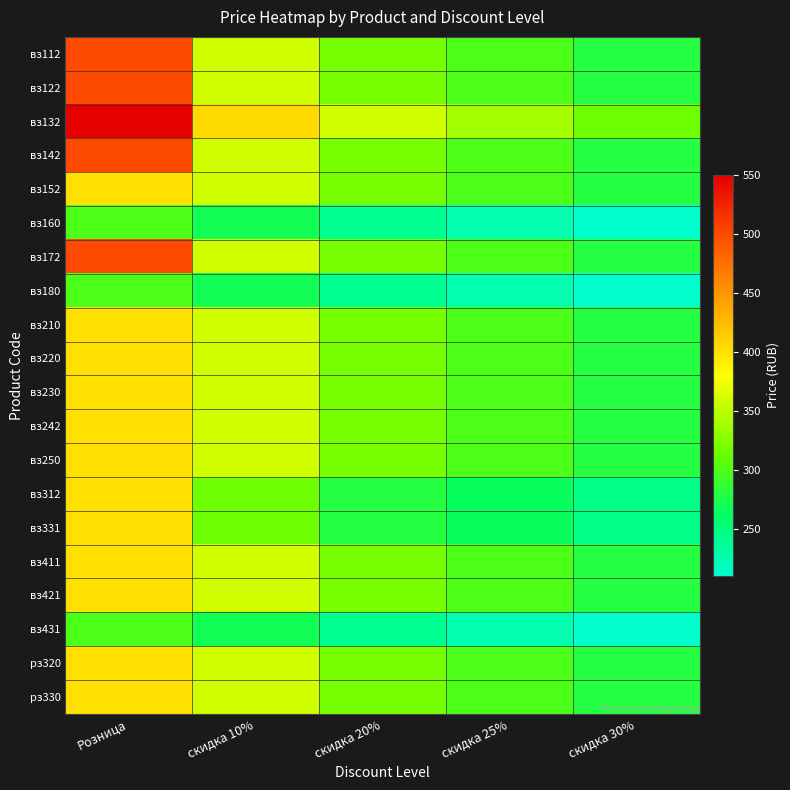

Which series changed the most between Розница and скидка 20%?

вз132